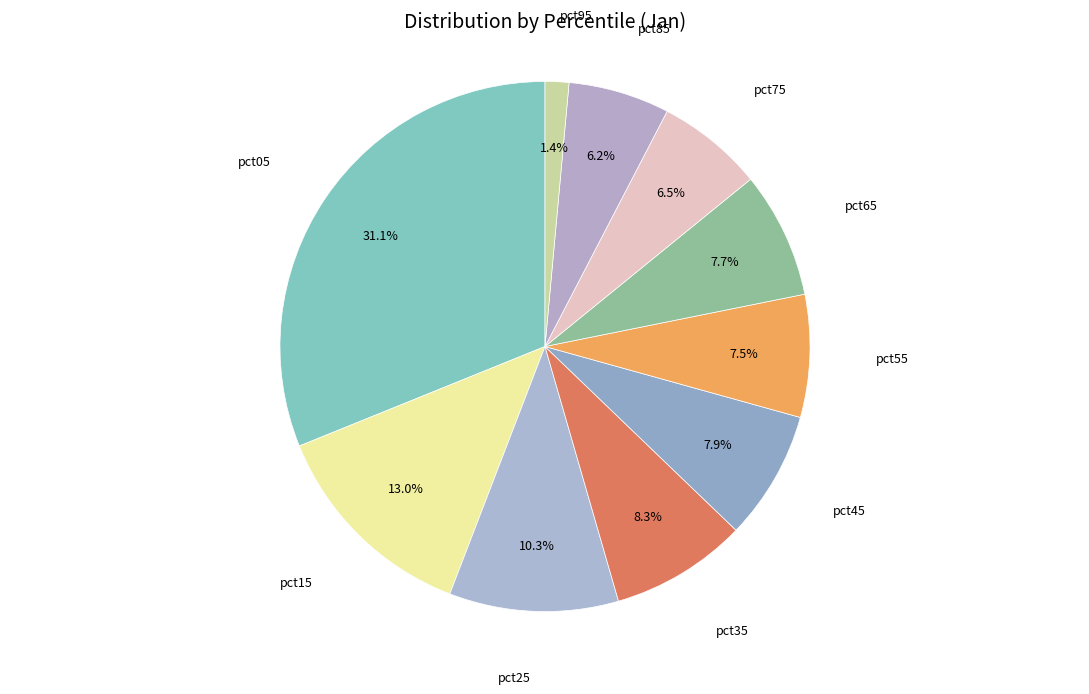

Count the number of slices in the pie.

10